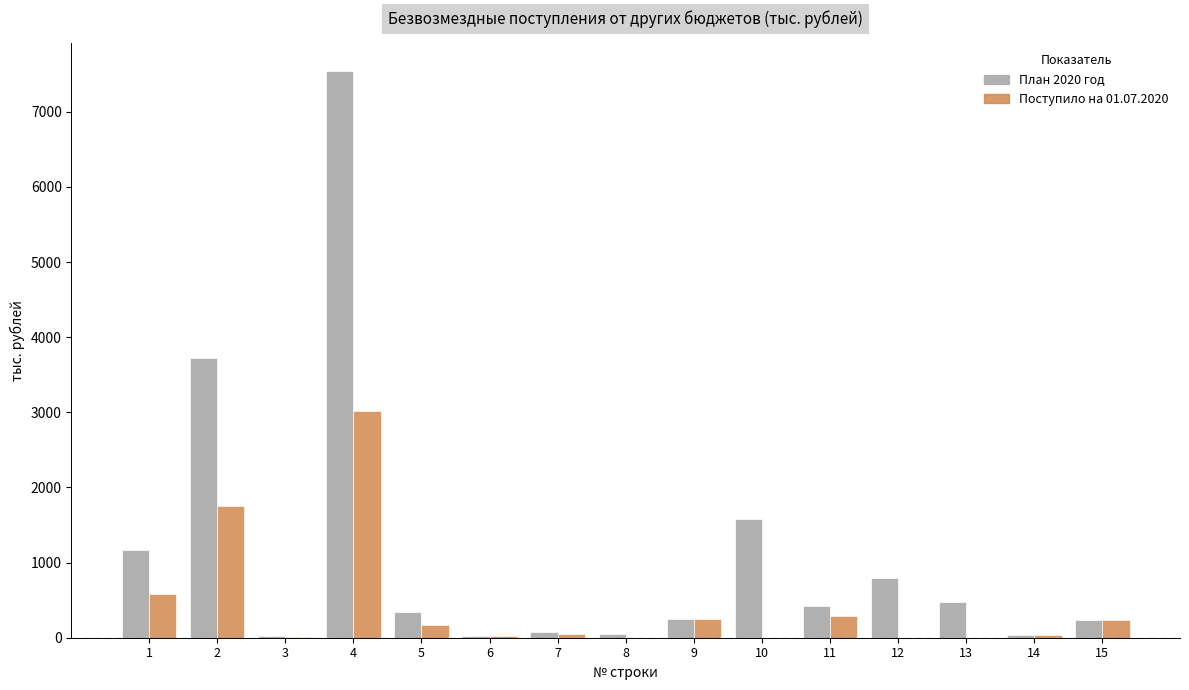

The value of Поступило на 01.07.2020 at 8 is 1915.1. True or false?

False